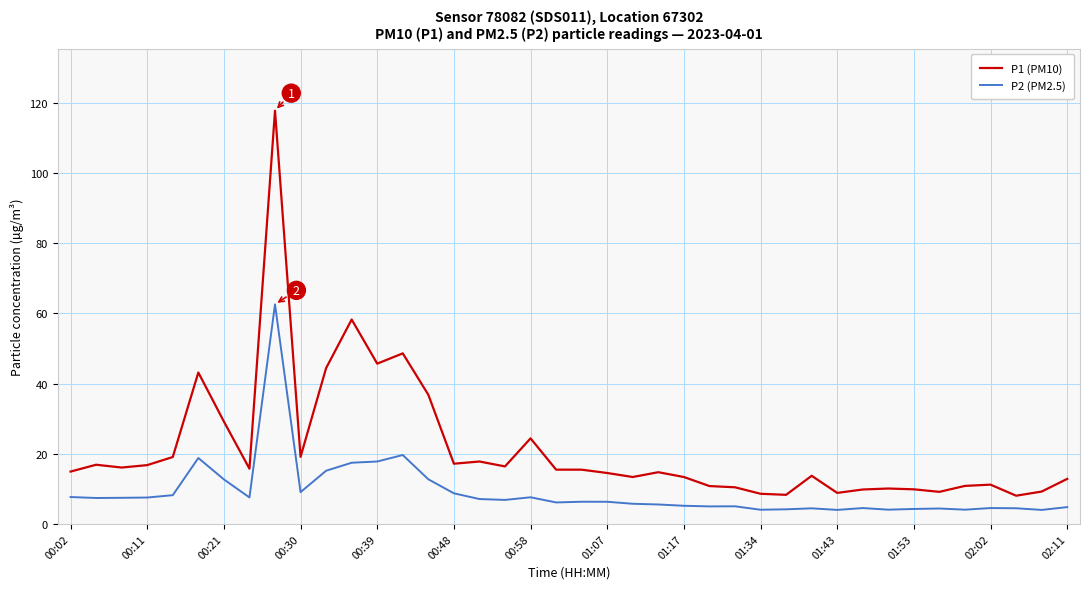

True or false: P1 (PM10) and P2 (PM2.5) cross at least once.

False